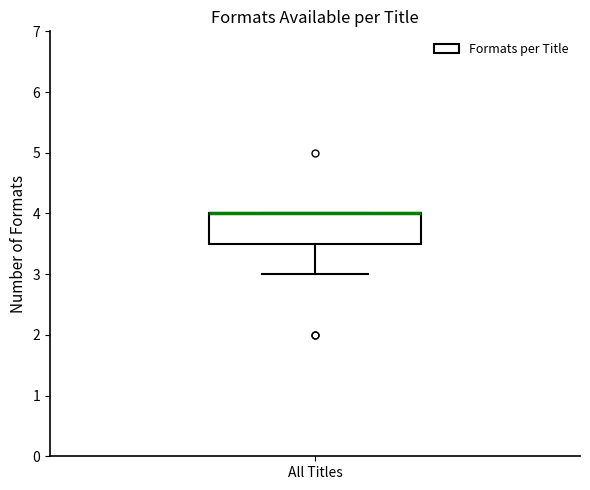

Transcribe this box plot: give where the median line is, the range the box spans, and where the two whiskers end, as read against the y-axis. The values are not printed on the chart, so give them approximately, as read against the axis.

median 4.0 (drawn on the box's upper edge), box 3.5 to 4.0, whiskers 3.0 to 4.0